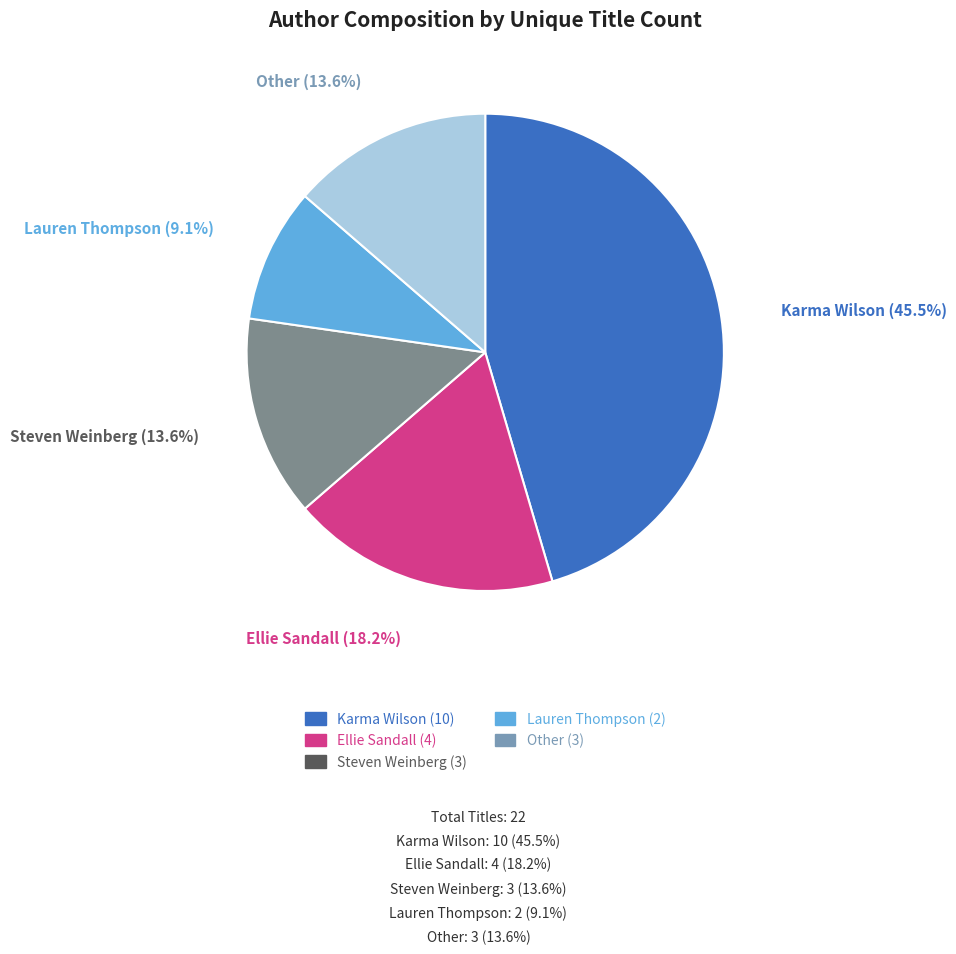

Is there any slice that represents more than half of the pie?

No